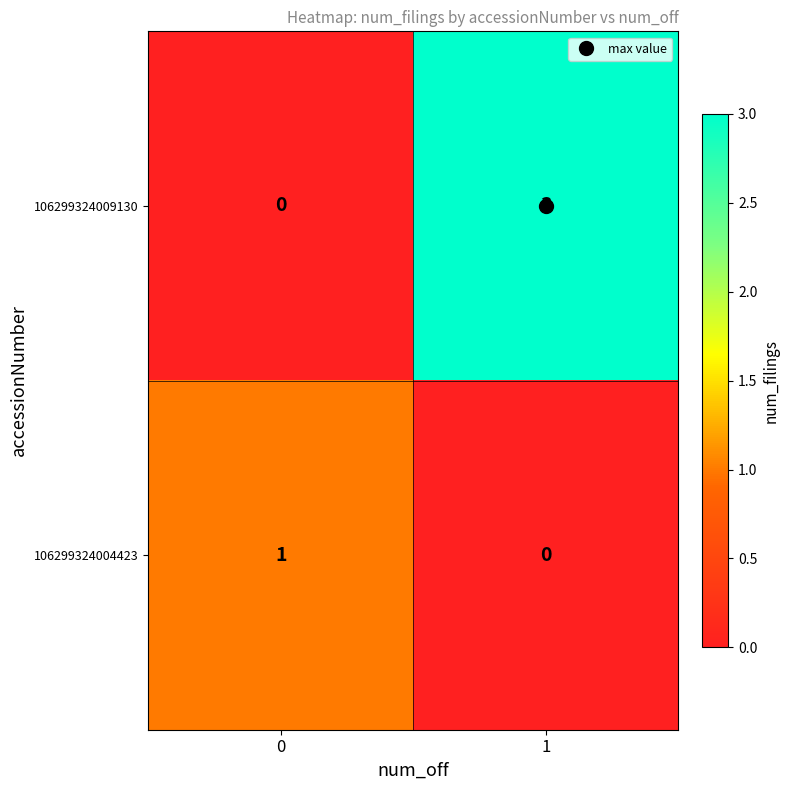

What is the total value across all series at 0?

1